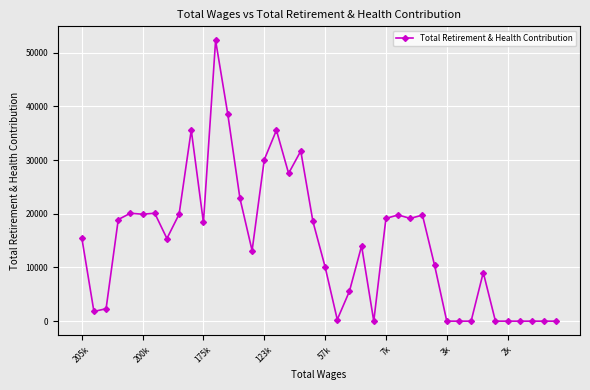

True or false: the data has more than 2 interior local peaks.

True